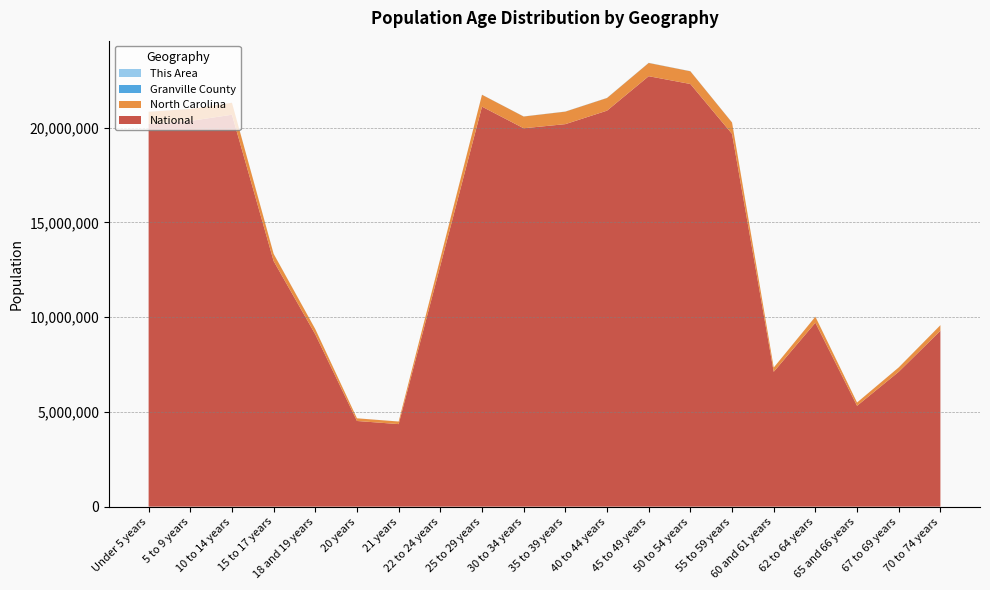

Reading left to right, list all the values displayed in this chart.

This Area: Under 5 years=583	5 to 9 years=531	10 to 14 years=523	15 to 17 years=372	18 and 19 years=218	20 years=117	21 years=102	22 to 24 years=250	25 to 29 years=466	30 to 34 years=430	35 to 39 years=481	40 to 44 years=548	45 to 49 years=603	50 to 54 years=584	55 to 59 years=563	60 and 61 years=238	62 to 64 years=284	65 and 66 years=163	67 to 69 years=216	70 to 74 years=288
Granville County: Under 5 years=3386	5 to 9 years=3668	10 to 14 years=3785	15 to 17 years=2494	18 and 19 years=1692	20 years=1047	21 years=679	22 to 24 years=1702	25 to 29 years=3299	30 to 34 years=3886	35 to 39 years=4513	40 to 44 years=4946	45 to 49 years=4992	50 to 54 years=4787	55 to 59 years=3984	60 and 61 years=1597	62 to 64 years=2018	65 and 66 years=1141	67 to 69 years=1424	70 to 74 years=1810
North Carolina: Under 5 years=632040	5 to 9 years=635945	10 to 14 years=631104	15 to 17 years=382546	18 and 19 years=277045	20 years=141076	21 years=136169	22 to 24 years=384328	25 to 29 years=627036	30 to 34 years=619557	35 to 39 years=659843	40 to 44 years=667308	45 to 49 years=698753	50 to 54 years=669893	55 to 59 years=600722	60 and 61 years=222924	62 to 64 years=315115	65 and 66 years=172919	67 to 69 years=230105	70 to 74 years=294543
National: Under 5 years=20201362	5 to 9 years=20348657	10 to 14 years=20677194	15 to 17 years=12954254	18 and 19 years=9086089	20 years=4519129	21 years=4354294	22 to 24 years=12712576	25 to 29 years=21101849	30 to 34 years=19962099	35 to 39 years=20179642	40 to 44 years=20890964	45 to 49 years=22708591	50 to 54 years=22298125	55 to 59 years=19664805	60 and 61 years=7113727	62 to 64 years=9704197	65 and 66 years=5319902	67 to 69 years=7115361	70 to 74 years=9278166